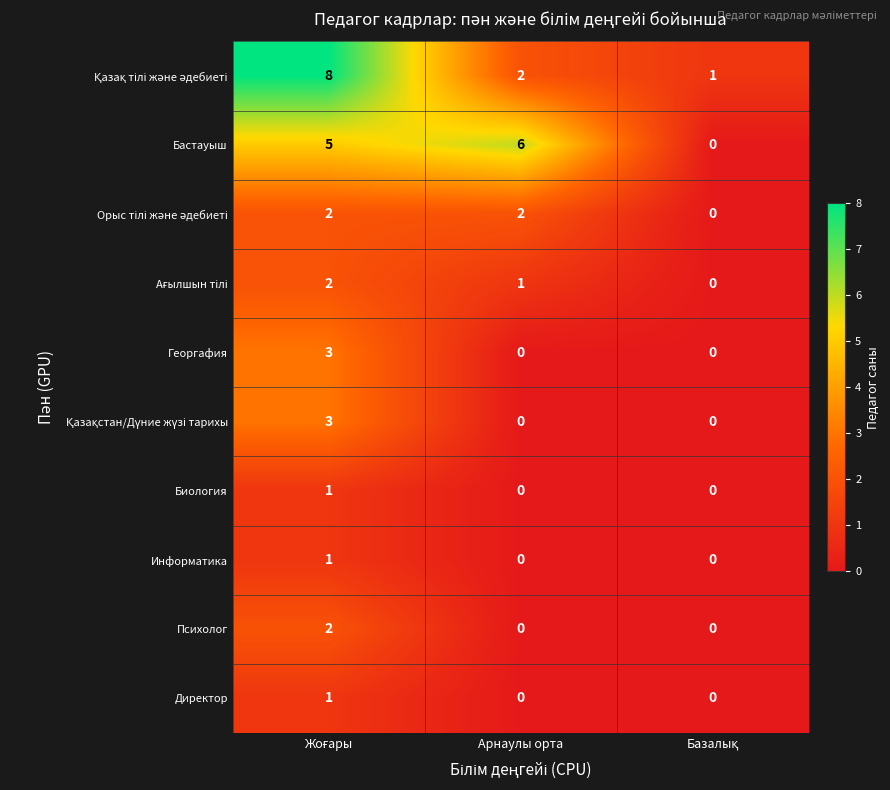

Count the Директор values in the range 0 to 1.

3